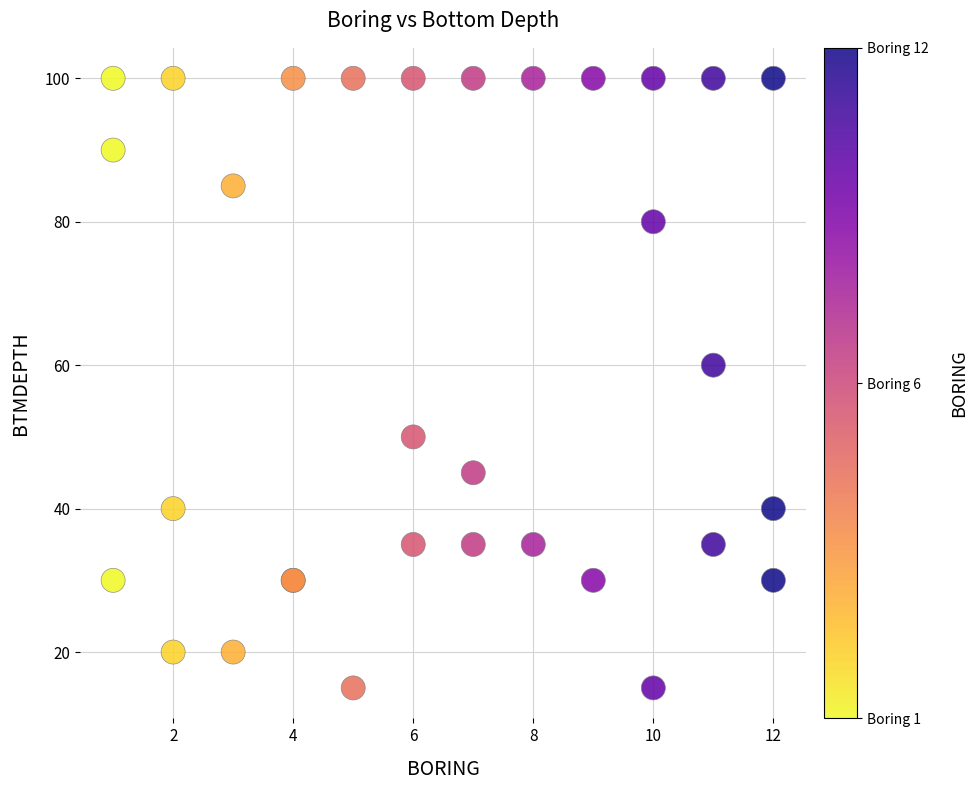

What Y value in the scatter plot is closest to 57?

60